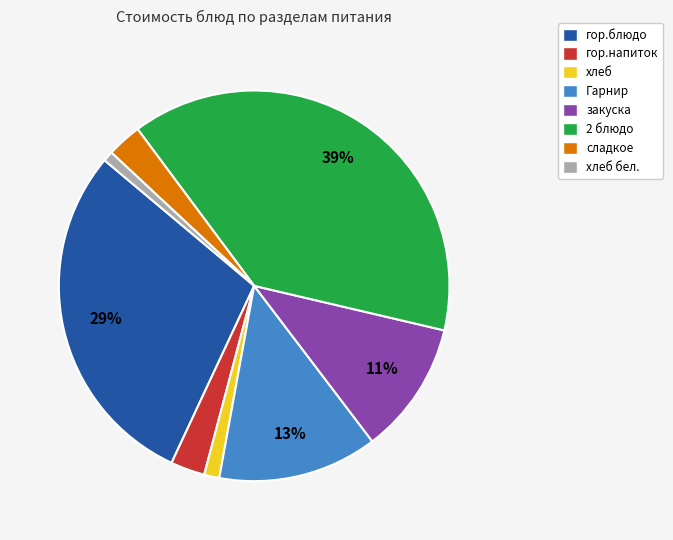

Is there any slice that represents more than half of the pie?

No